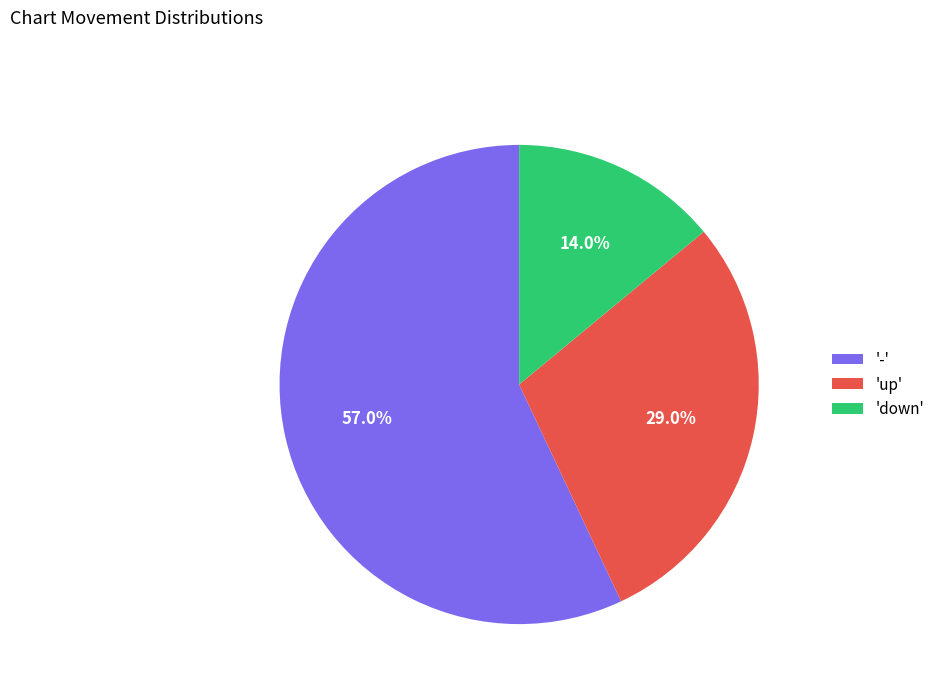

How many segments does this pie chart have?

3